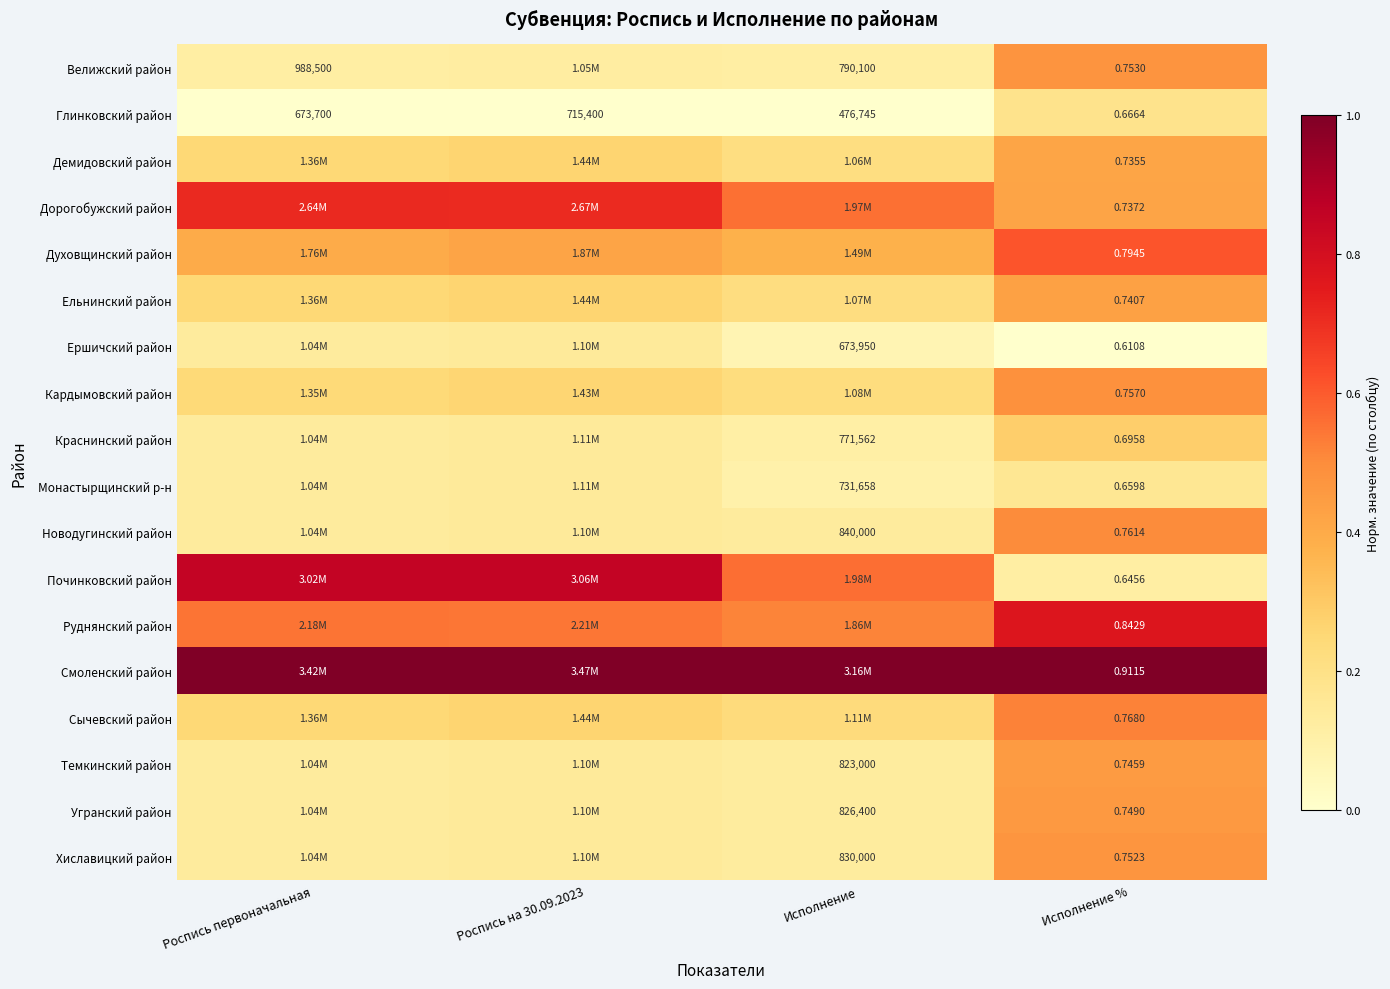

Rank the series at Роспись на 30.09.2023 from highest to lowest value.

Смоленский район, Починковский район, Дорогобужский район, Руднянский район, Духовщинский район, Демидовский район, Ельнинский район, Сычевский район, Кардымовский район, Краснинский район, Монастырщинский р-н, Ершичский район, Новодугинский район, Темкинский район, Угранский район, Хиславицкий район, Велижский район, Глинковский район